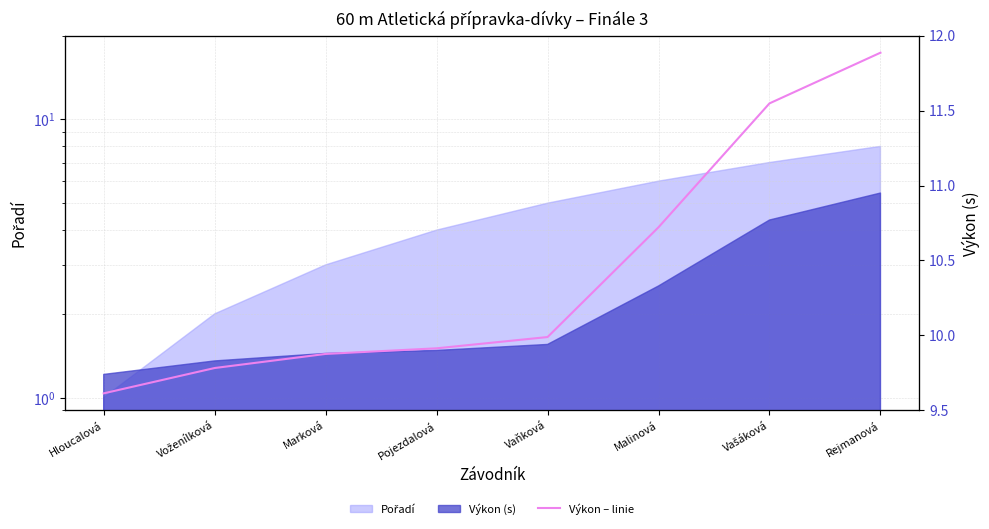

Does the chart have visible grid lines?

Yes